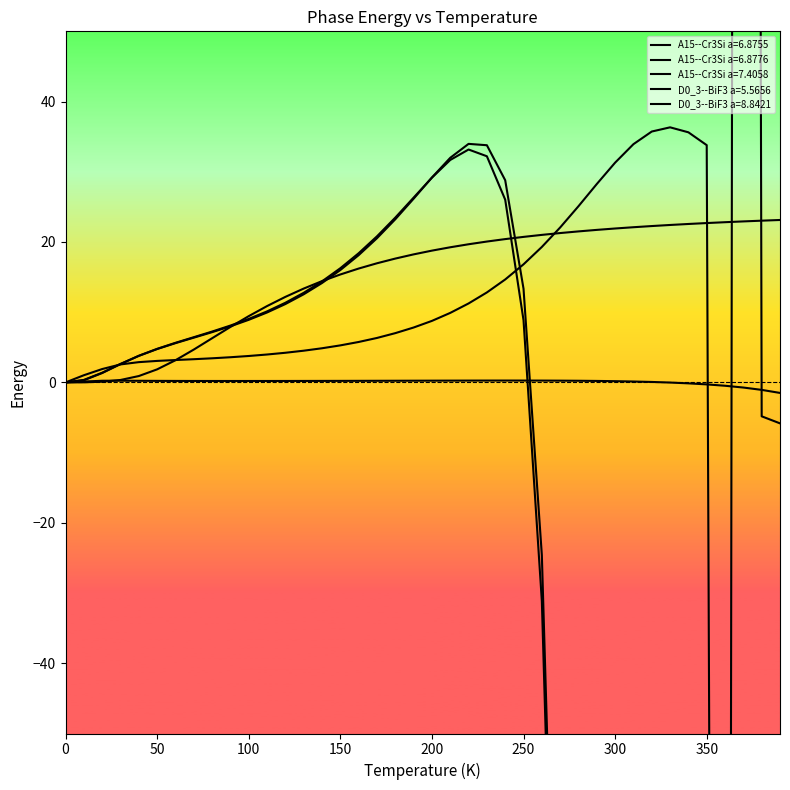

At 320.0, list the series in order from largest to smallest.

A15--Cr3Si a=7.4058, D0_3--BiF3 a=5.5656, D0_3--BiF3 a=8.8421